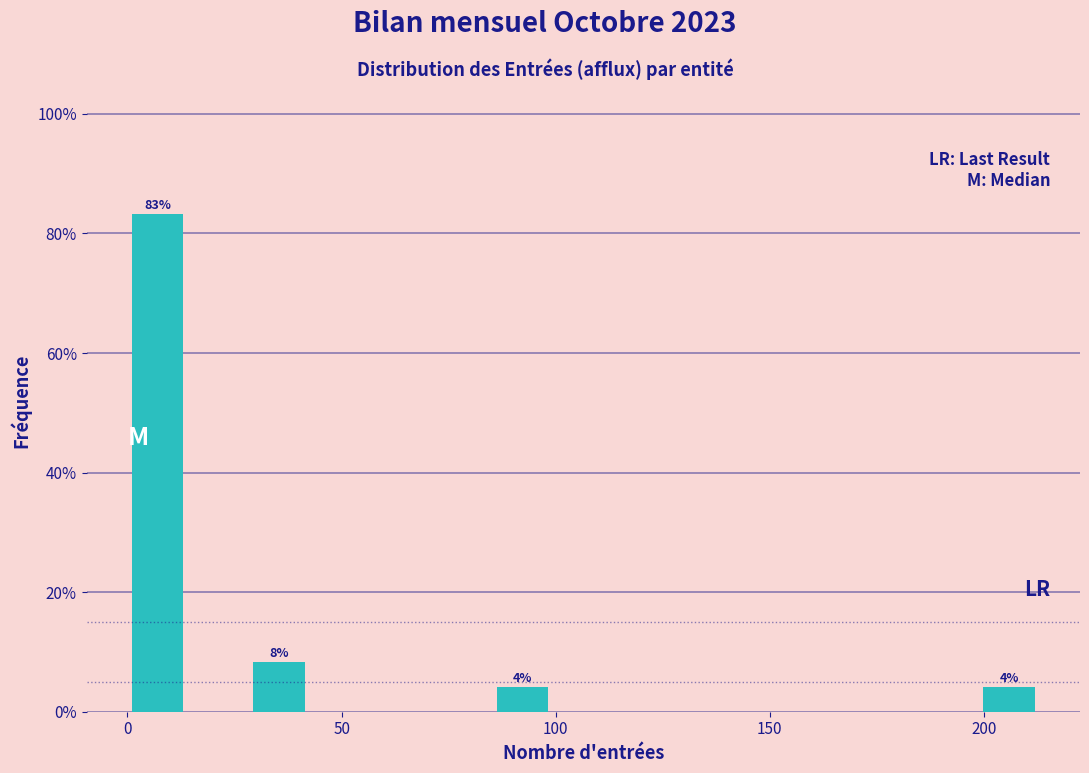

Read against the x-axis, roughly where is the centre of the tallest bar?

5